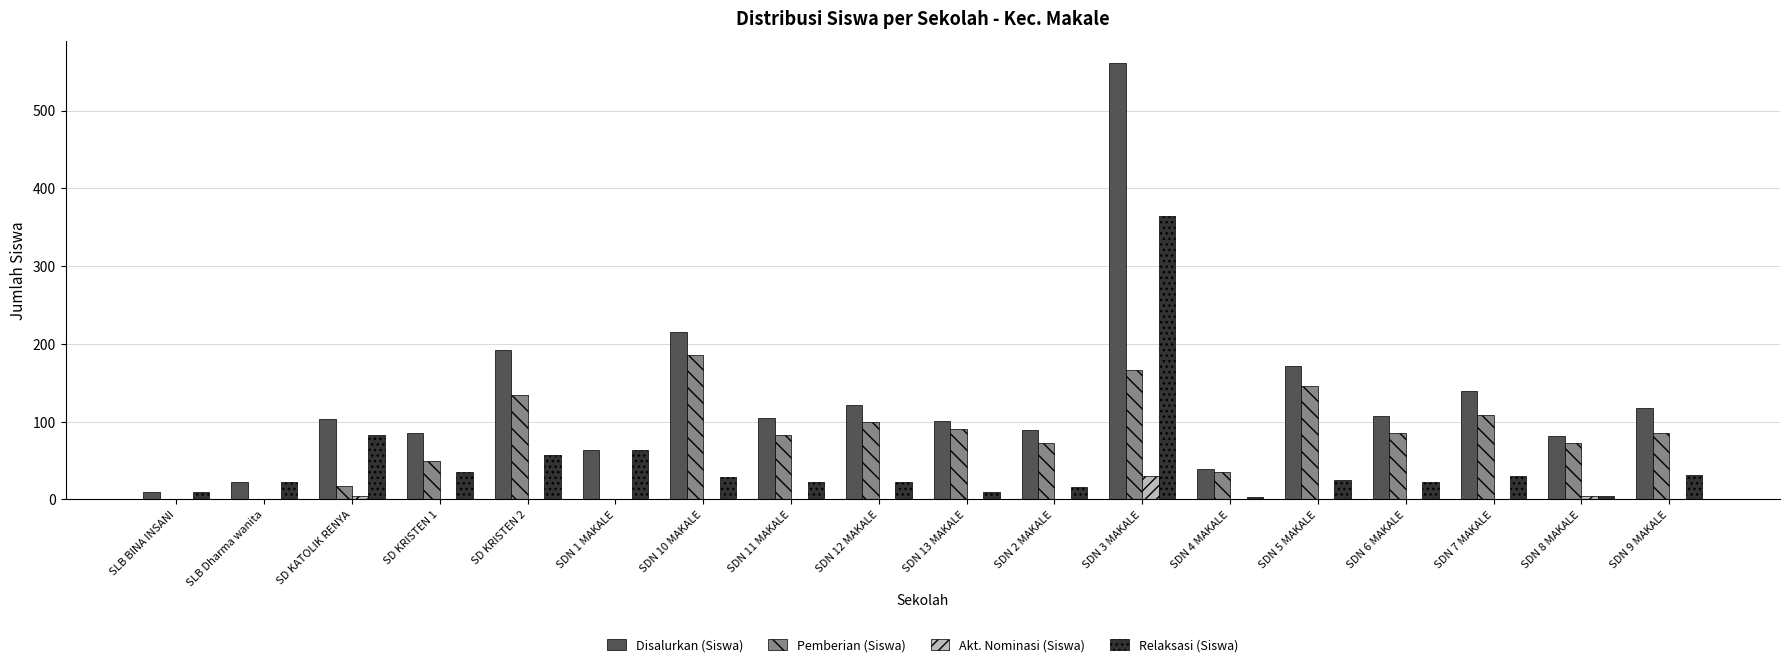

What is the sum of all Pemberian (Siswa) values?

1433